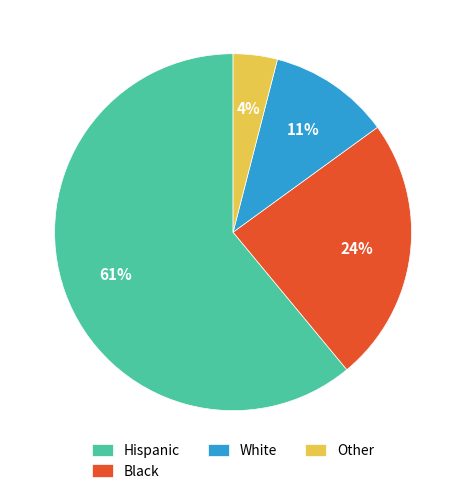

Which category has the biggest portion of the pie?

Hispanic